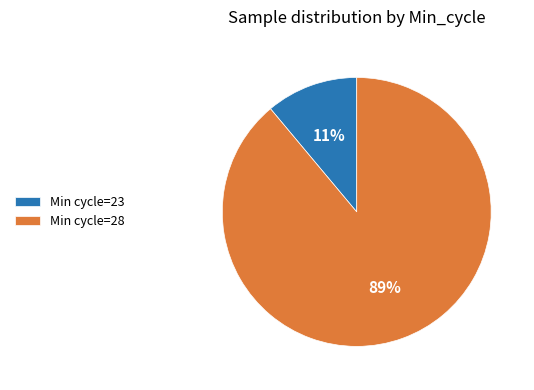

Rank the categories by value from lowest to highest.

Min cycle=23, Min cycle=28